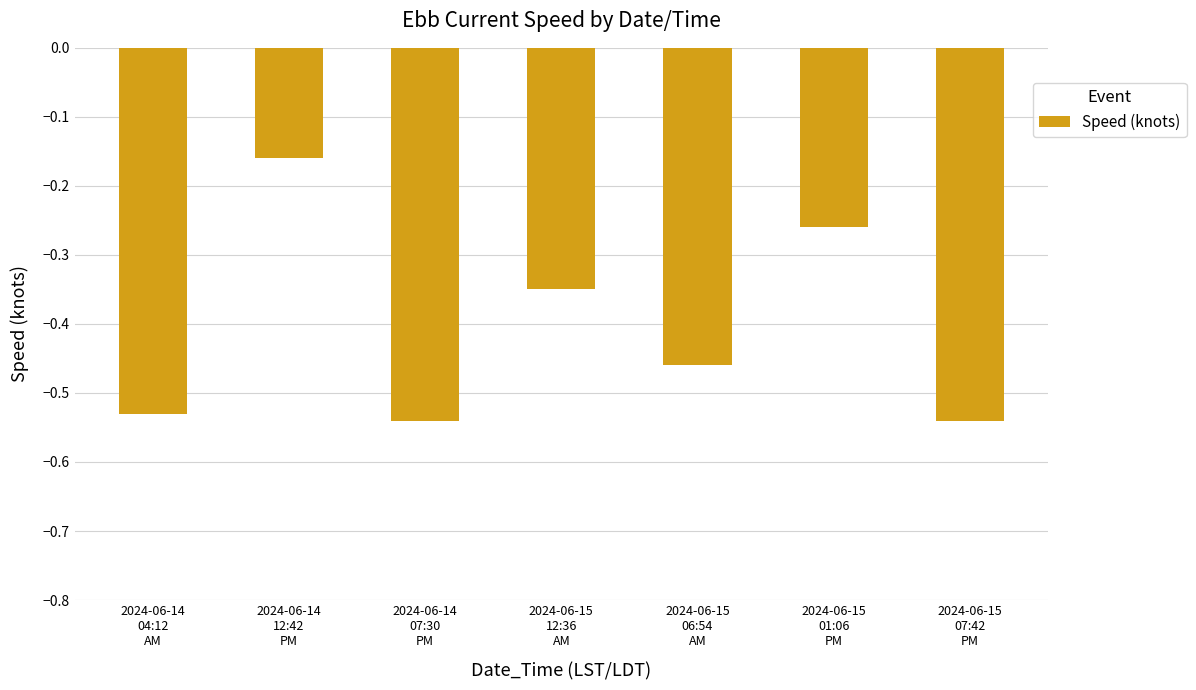

What is the sum of all values?

-2.8